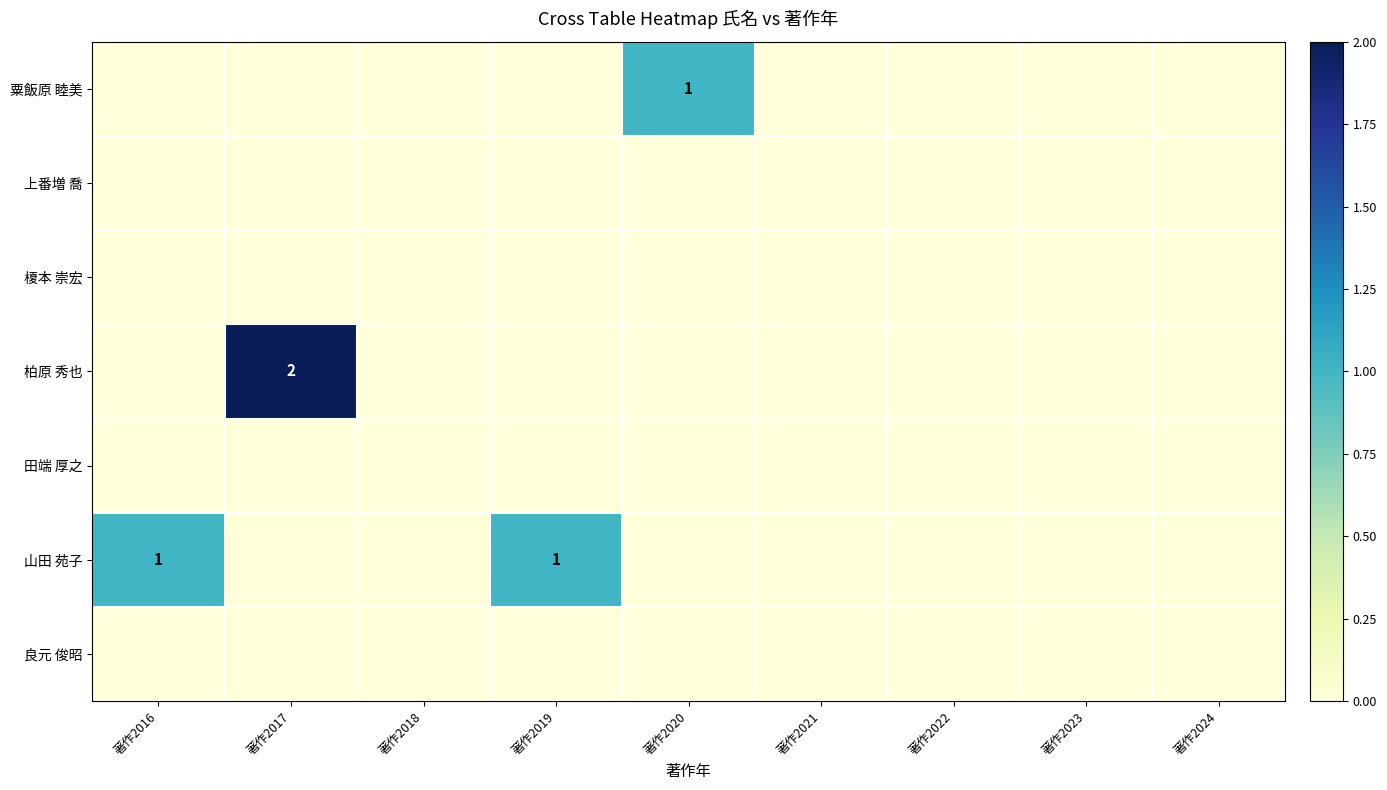

Rank the series at 著作2016 from lowest to highest value.

粟飯原 睦美, 上番増 喬, 榎本 崇宏, 柏原 秀也, 田端 厚之, 良元 俊昭, 山田 苑子